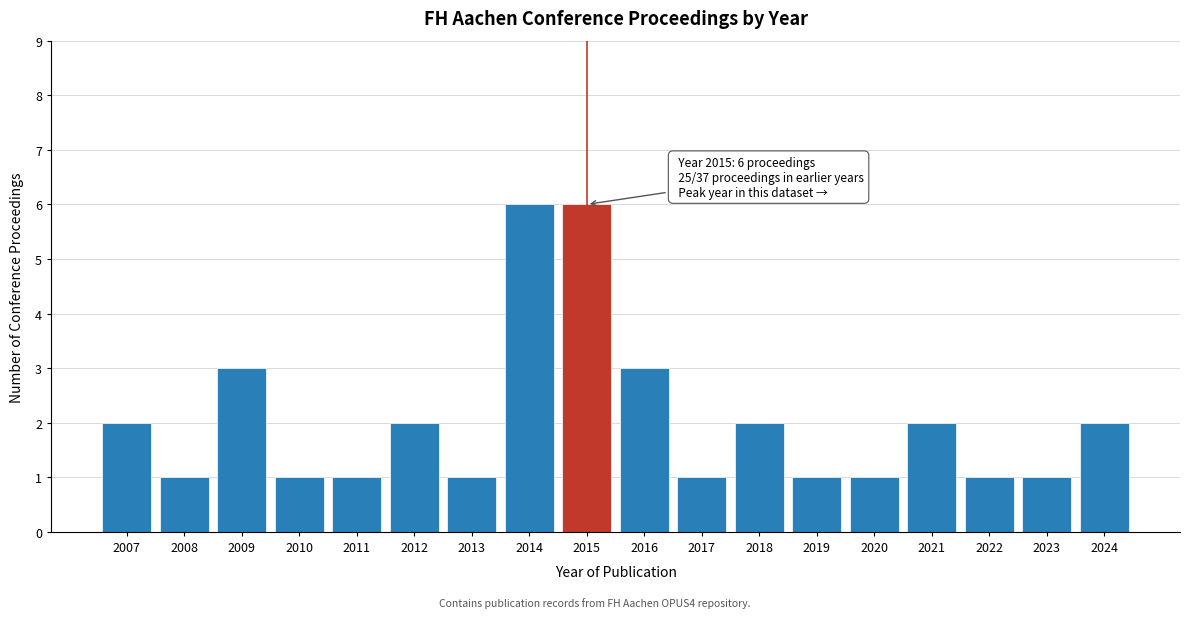

Reading left to right, extract all data points from this chart.

2007=2	2008=1	2009=3	2010=1	2011=1	2012=2	2013=1	2014=6	2015=6	2016=3	2017=1	2018=2	2019=1	2020=1	2021=2	2022=1	2023=1	2024=2